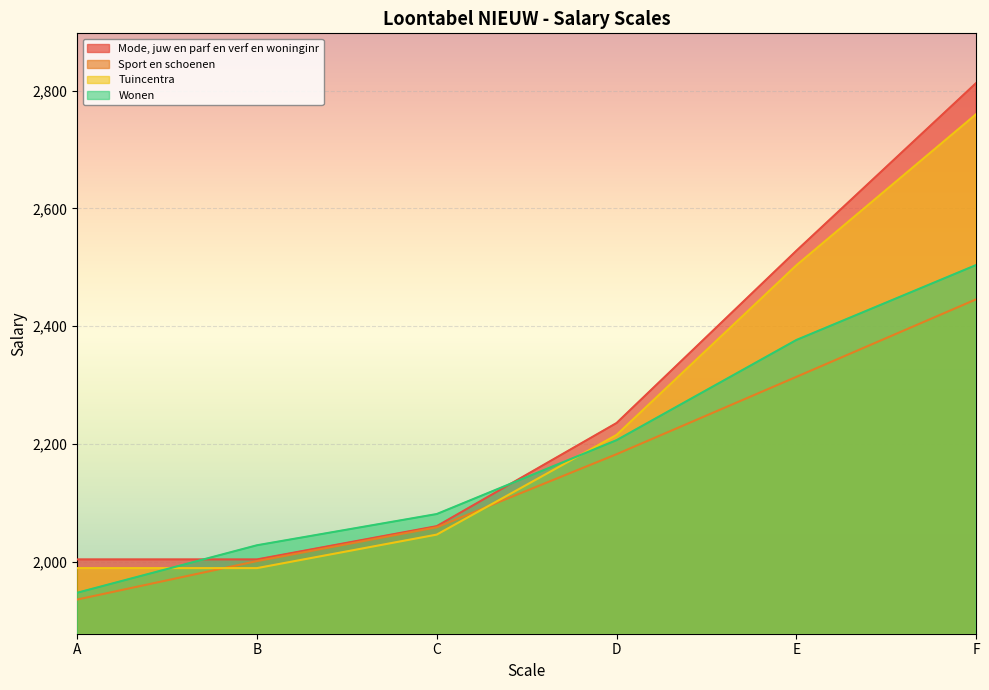

What is the difference between the Tuincentra values at C and D?

169.3